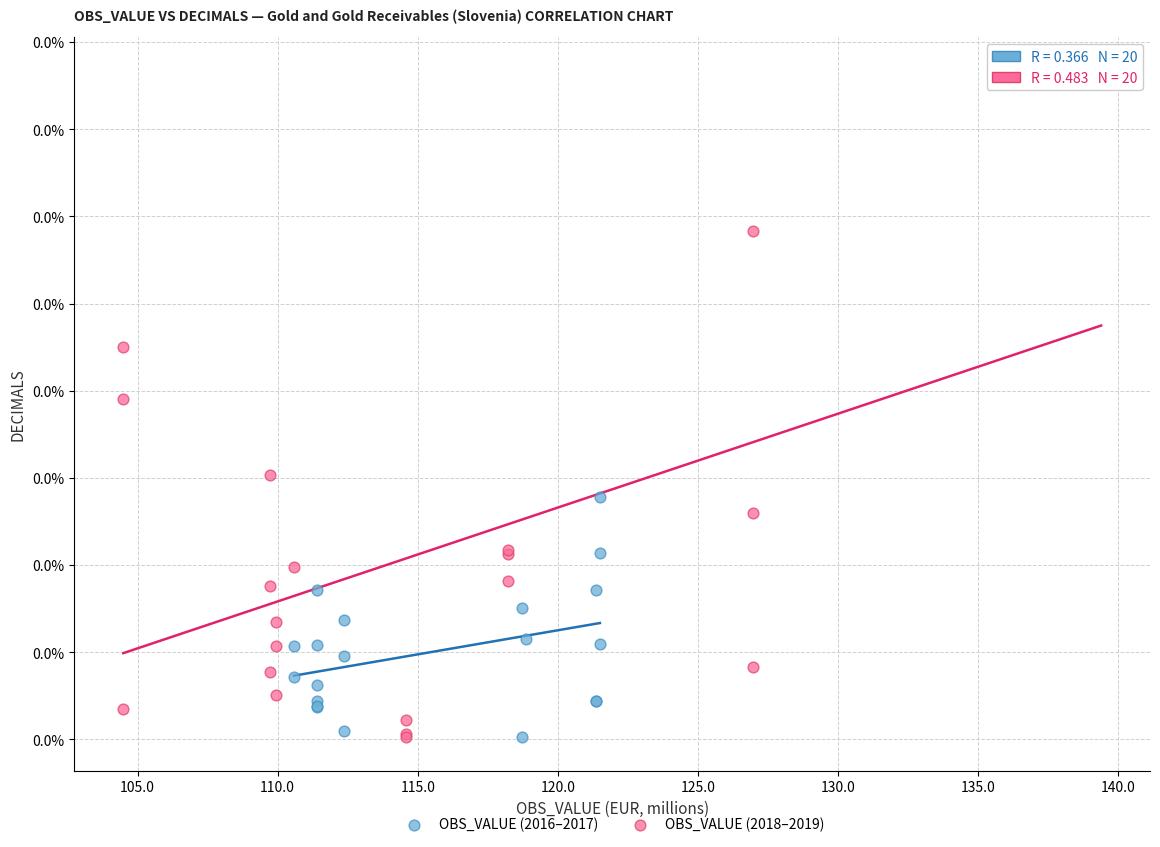

Which series reaches the maximum Y coordinate?

OBS_VALUE (2018–2019)